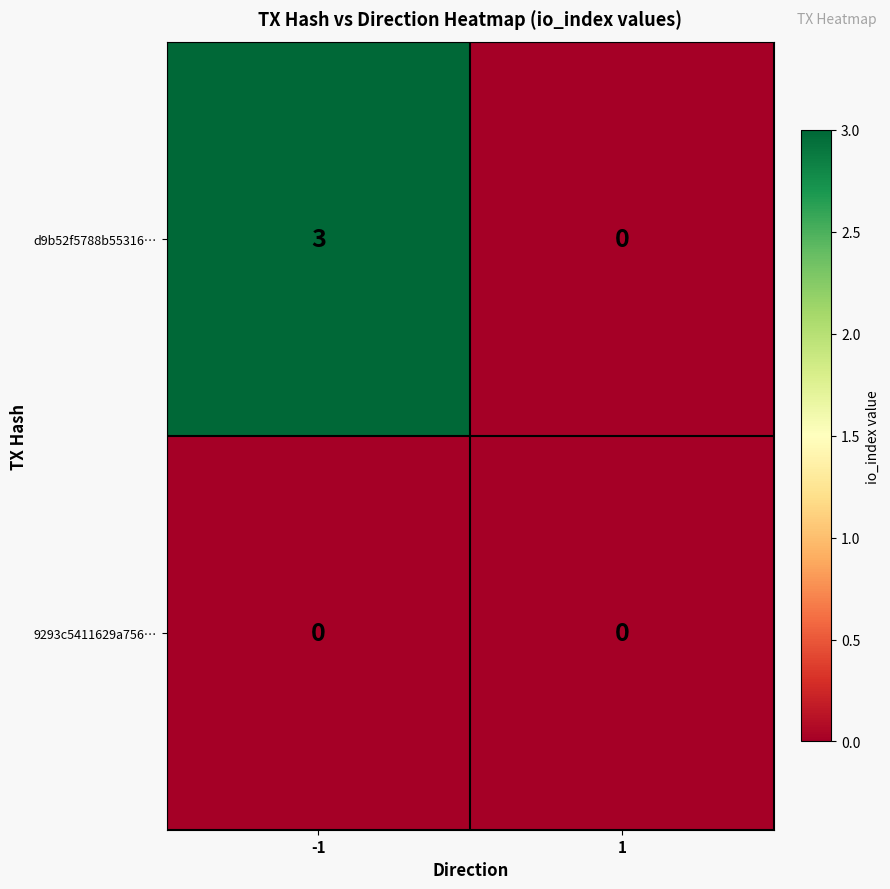

How many data points does each series have?

2